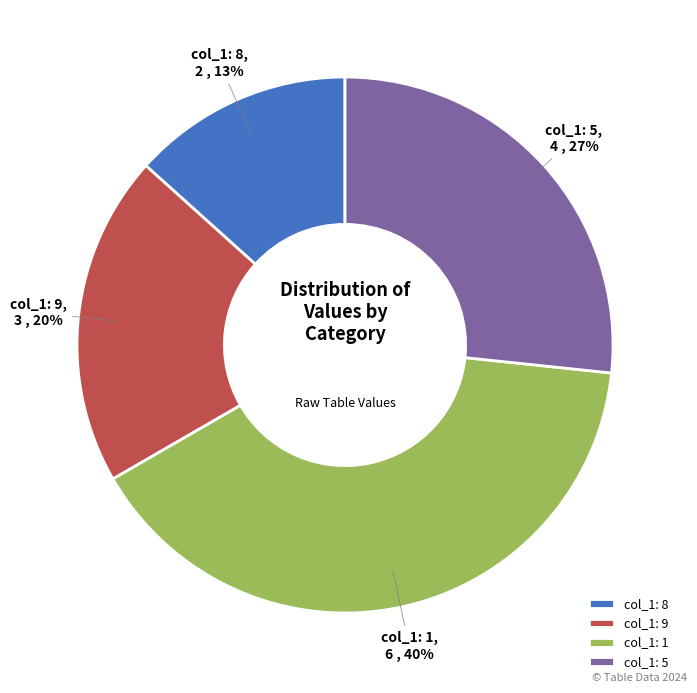

Is there a majority slice in this chart?

No